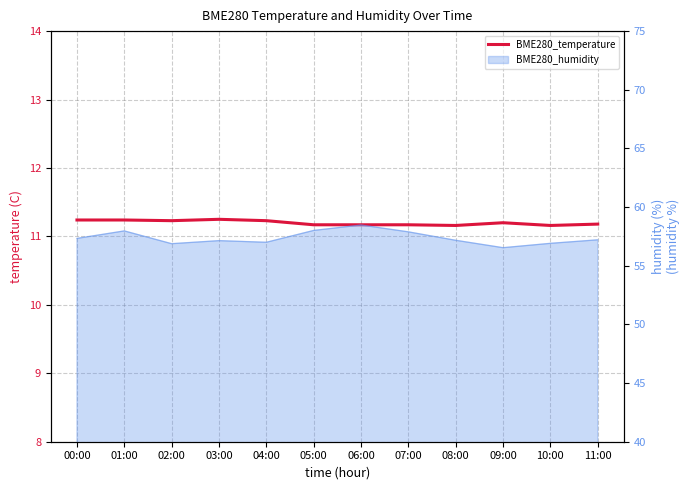

The chart shows a value of 11.2 at 08:00. True or false?

True